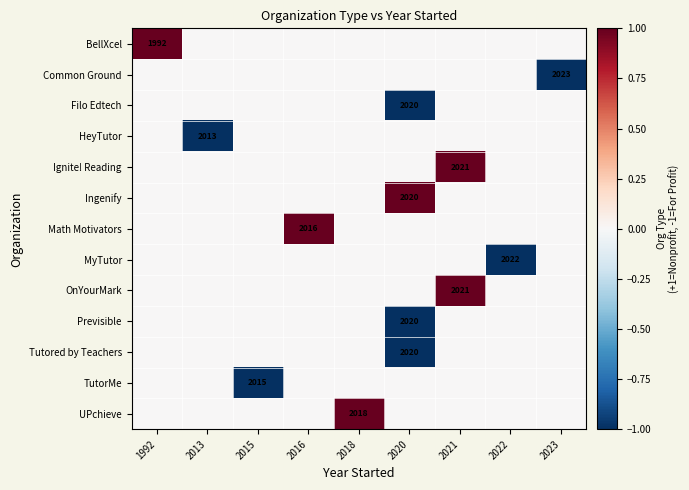

The UPchieve series shows 2018 at 2018. True or false?

True